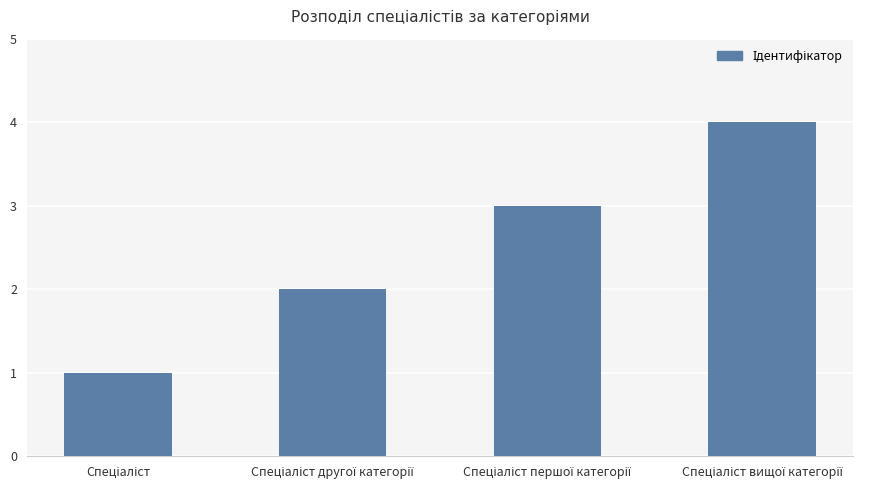

What is the greatest value displayed?

4